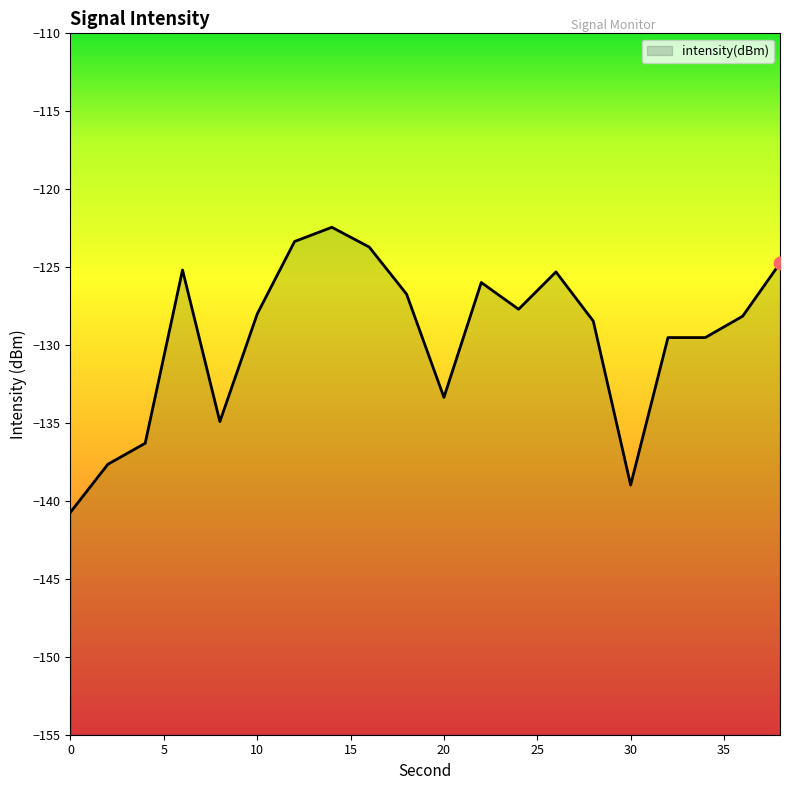

What is the change in value from 4 to 38?

+11.6